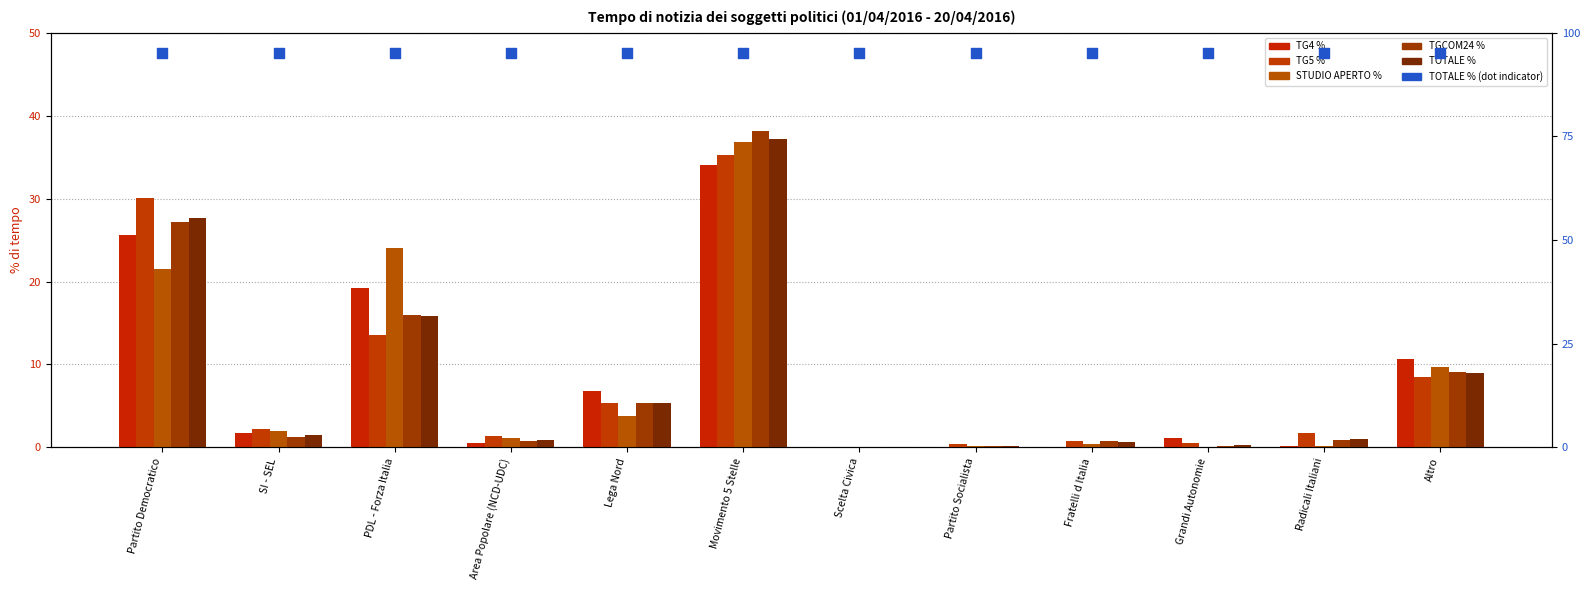

Is the value of TOTALE % at Scelta Civica greater than the value of STUDIO APERTO % at Lega Nord?

No